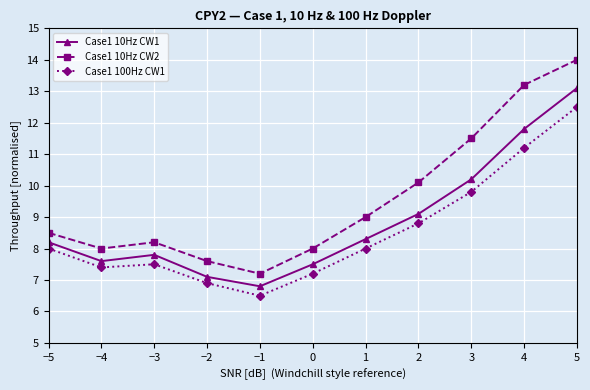

Is it true that Case1 10Hz CW1 equals 4.1 at 3?

False